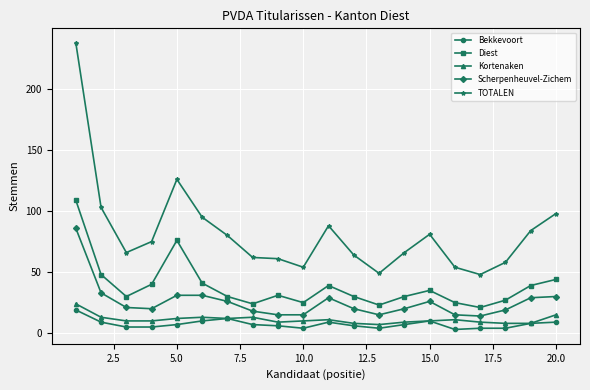

What is the maximum value for Kortenaken?

24